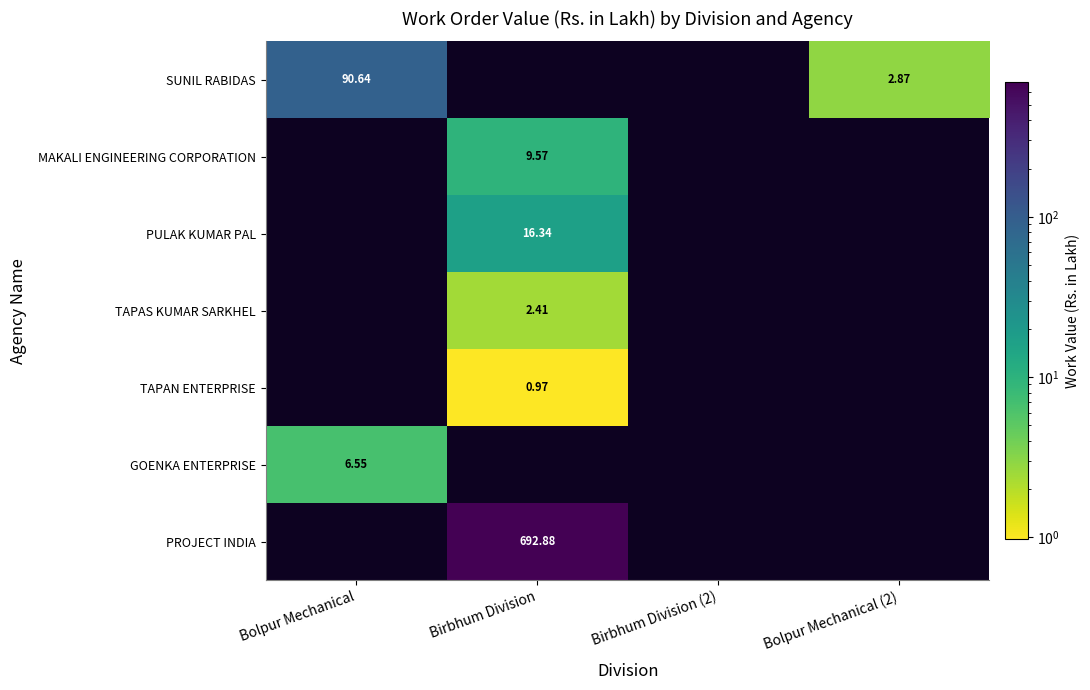

Which category has the highest value across all series?

Birbhum Division